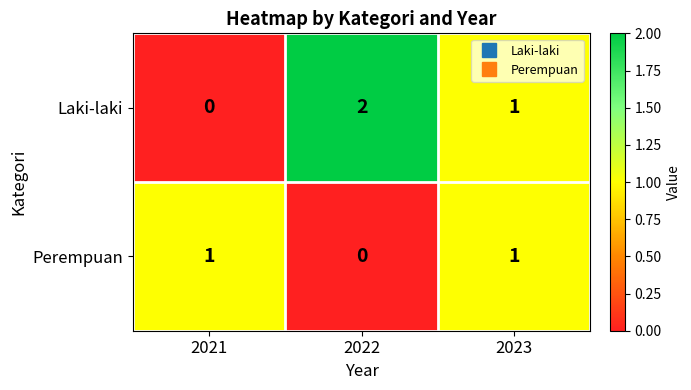

What is the spread (max minus min) of values at 2022?

2